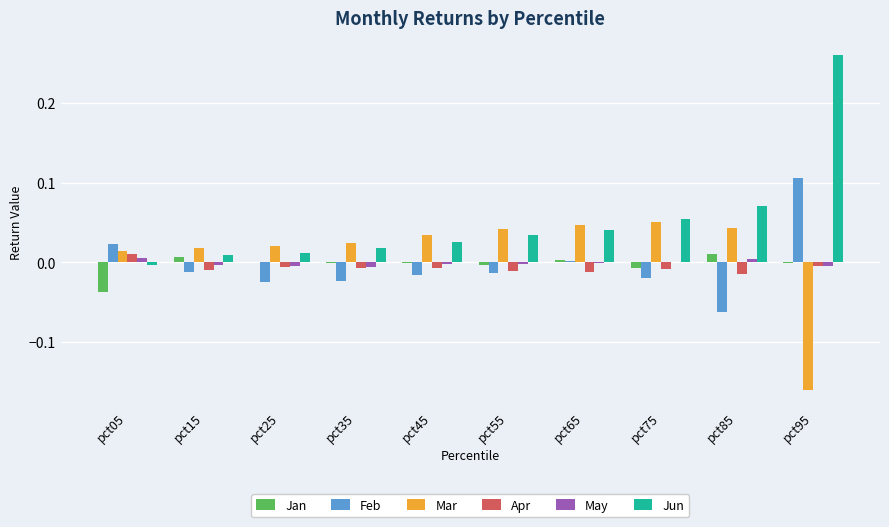

True or false: Mar has a value of 0.0 at pct65.

True